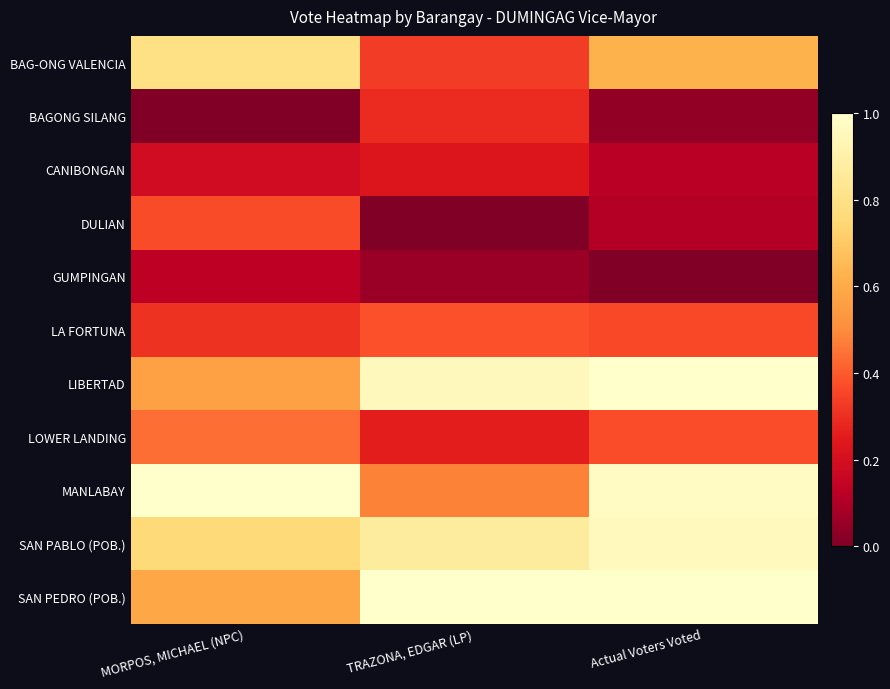

Reading left to right, what are all the values shown in this chart?

BAG-ONG VALENCIA: MORPOS, MICHAEL (NPC)=0.8	TRAZONA, EDGAR (LP)=0.3	Actual Voters Voted=0.6
BAGONG SILANG: MORPOS, MICHAEL (NPC)=0.0	TRAZONA, EDGAR (LP)=0.3	Actual Voters Voted=0.0
CANIBONGAN: MORPOS, MICHAEL (NPC)=0.2	TRAZONA, EDGAR (LP)=0.2	Actual Voters Voted=0.1
DULIAN: MORPOS, MICHAEL (NPC)=0.4	TRAZONA, EDGAR (LP)=0.0	Actual Voters Voted=0.1
GUMPINGAN: MORPOS, MICHAEL (NPC)=0.1	TRAZONA, EDGAR (LP)=0.1	Actual Voters Voted=0.0
LA FORTUNA: MORPOS, MICHAEL (NPC)=0.3	TRAZONA, EDGAR (LP)=0.4	Actual Voters Voted=0.4
LIBERTAD: MORPOS, MICHAEL (NPC)=0.6	TRAZONA, EDGAR (LP)=1.0	Actual Voters Voted=1.0
LOWER LANDING: MORPOS, MICHAEL (NPC)=0.4	TRAZONA, EDGAR (LP)=0.3	Actual Voters Voted=0.4
MANLABAY: MORPOS, MICHAEL (NPC)=1.0	TRAZONA, EDGAR (LP)=0.5	Actual Voters Voted=1.0
SAN PABLO (POB.): MORPOS, MICHAEL (NPC)=0.8	TRAZONA, EDGAR (LP)=0.9	Actual Voters Voted=1.0
SAN PEDRO (POB.): MORPOS, MICHAEL (NPC)=0.6	TRAZONA, EDGAR (LP)=1.0	Actual Voters Voted=1.0